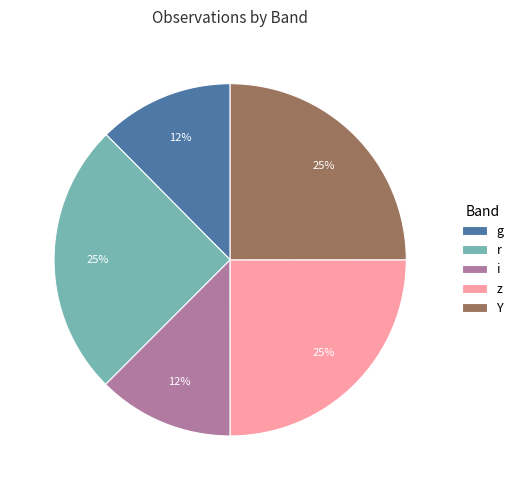

Count the number of slices in the pie.

5